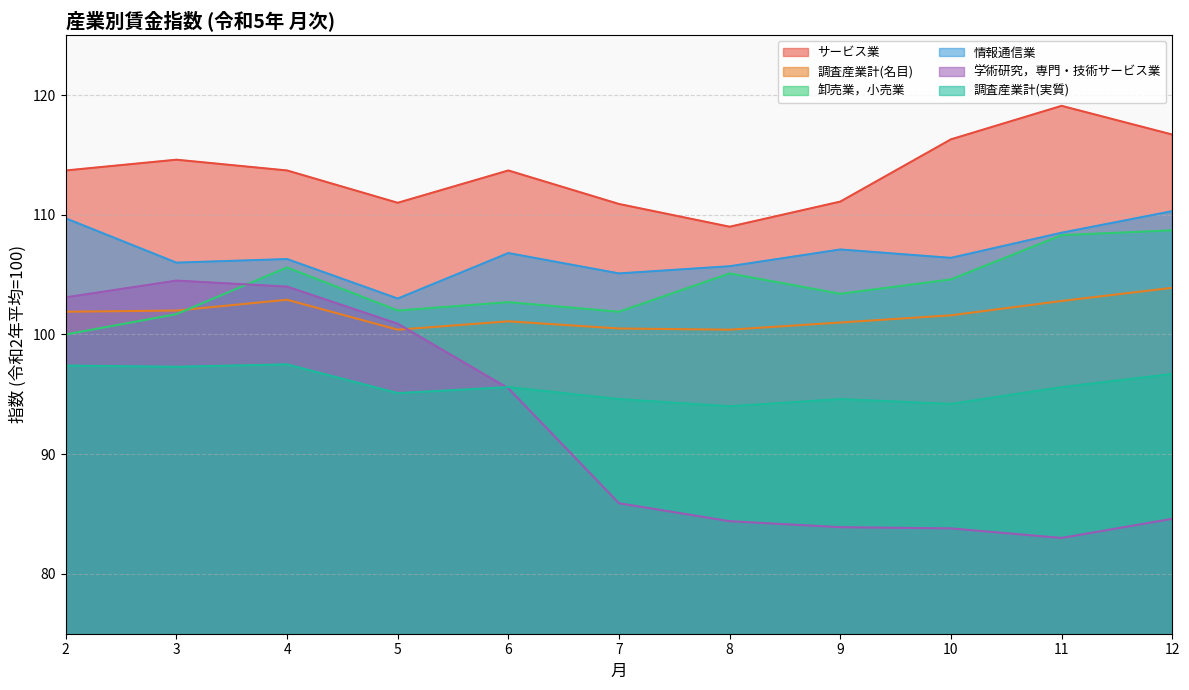

How many values in the サービス業 series are below 113?

4